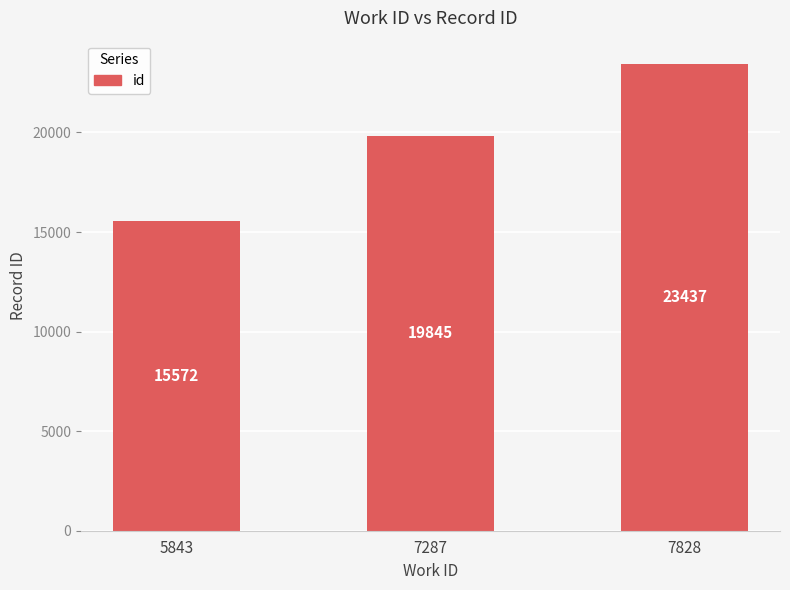

How many values are between 15572 and 23437?

3